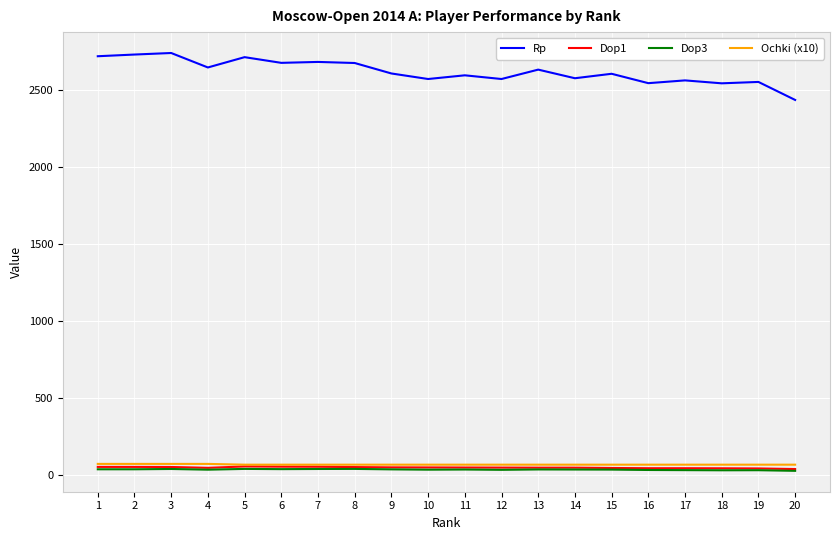

Is the value of Dop3 at 10 greater than the value of Ochki (x10) at 7?

No